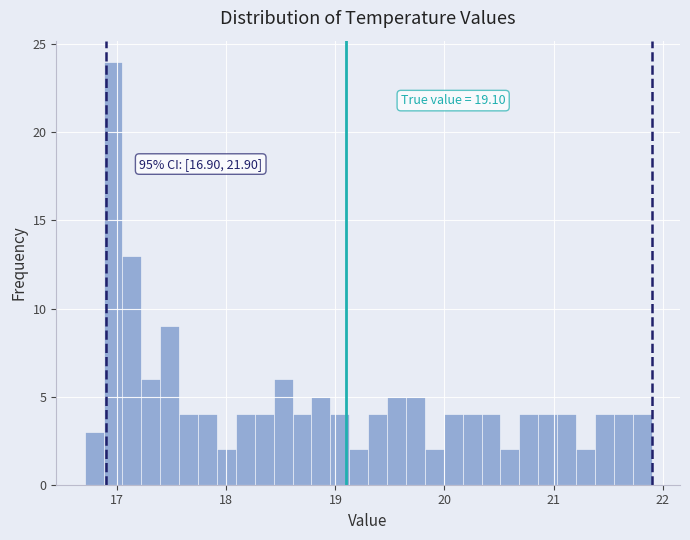

Read against the x-axis, roughly where is the centre of the tallest bar?

17.0